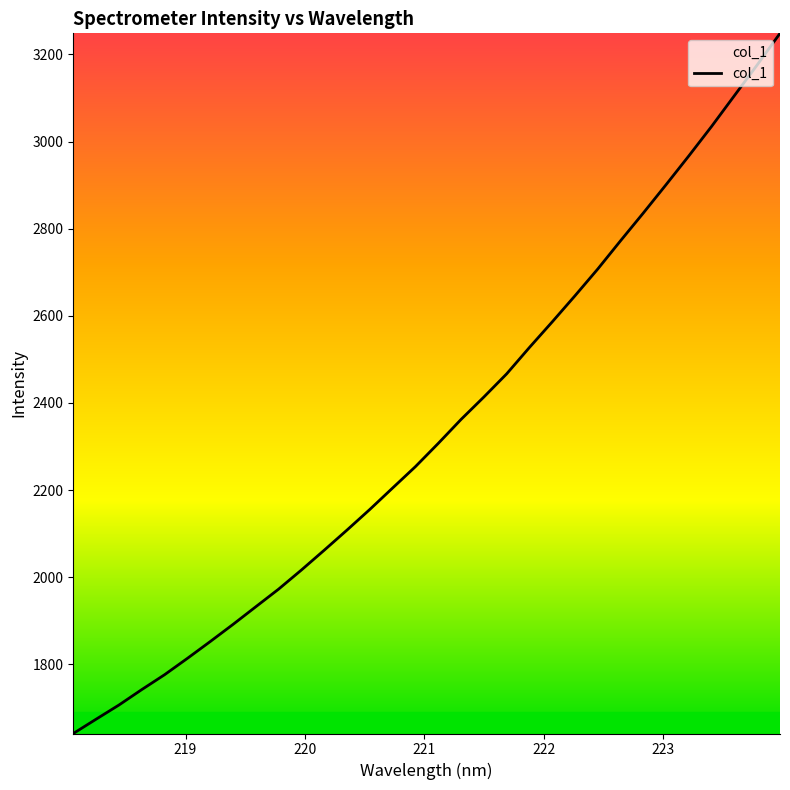

What is the smallest value displayed?

1641.1